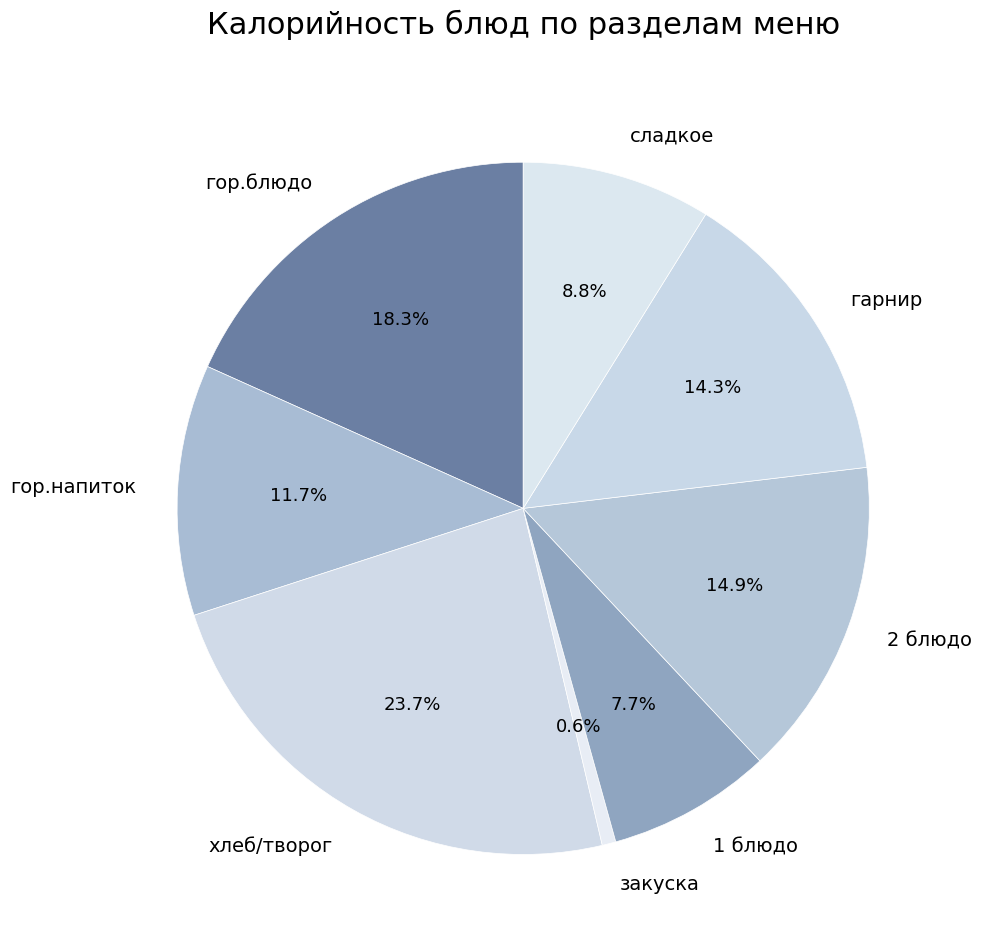

Rank the categories by value from lowest to highest.

закуска, 1 блюдо, сладкое, гор.напиток, гарнир, 2 блюдо, гор.блюдо, хлеб/творог